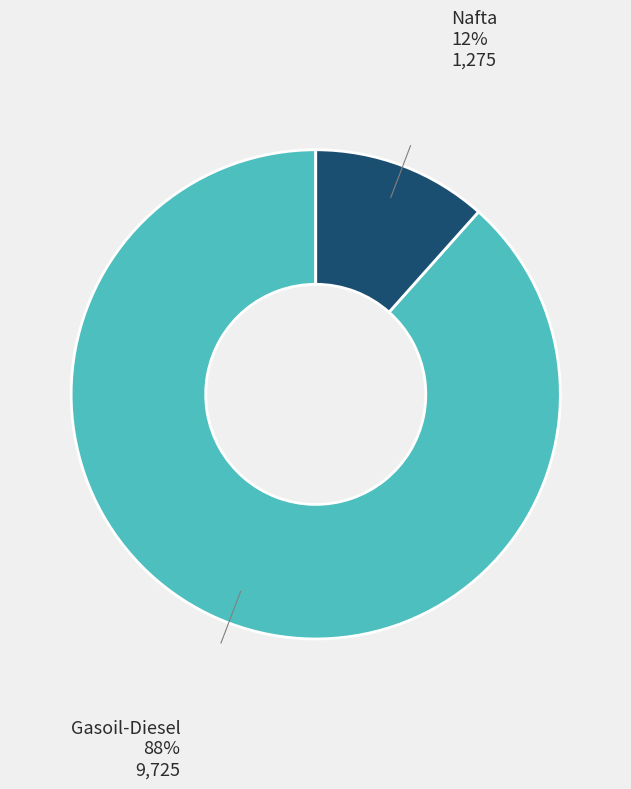

To the nearest percent, what is the average slice percentage?

50%